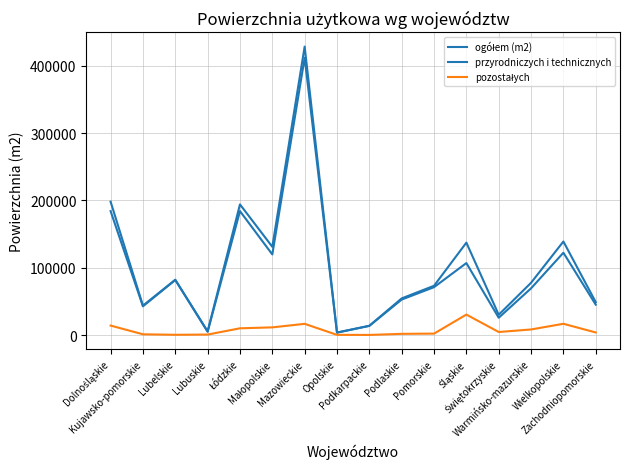

In pozostałych, how many points are lower than both neighbors (excluding endpoints)?

3